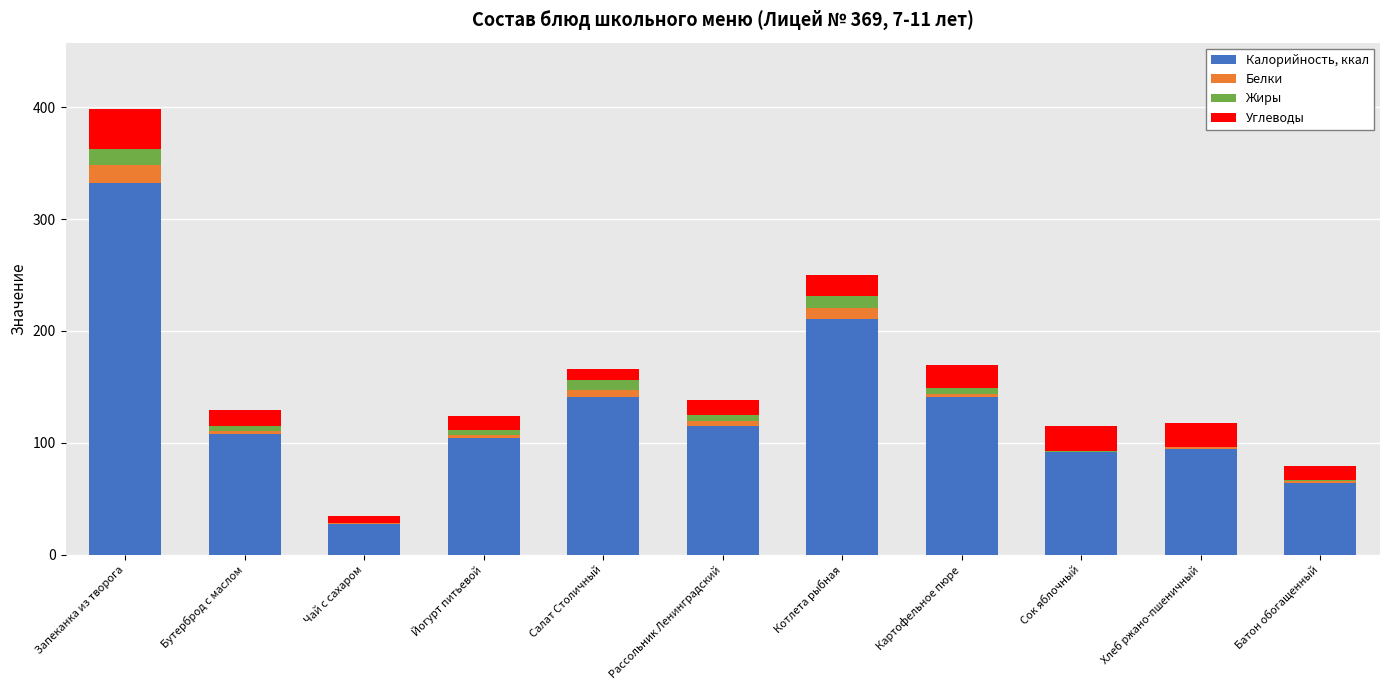

Is it true that Калорийность, ккал equals 115.2 at Рассольник Ленинградский?

True